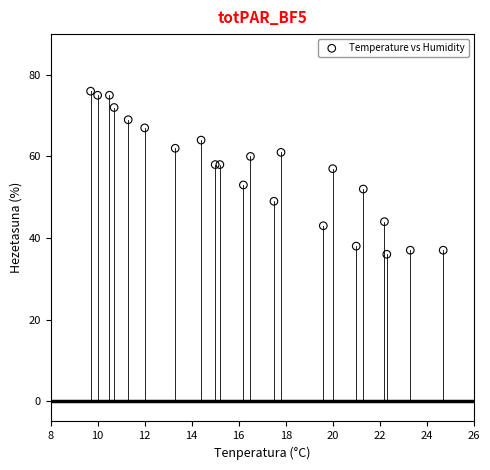

What is the range of Y values (max minus min)?

40